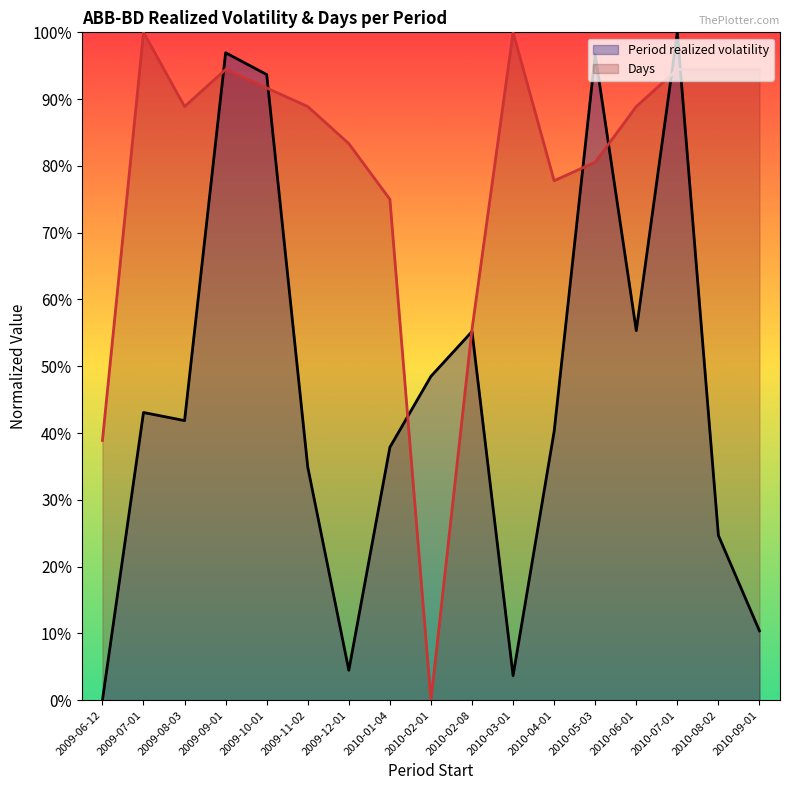

What is the greatest value displayed?

1.0